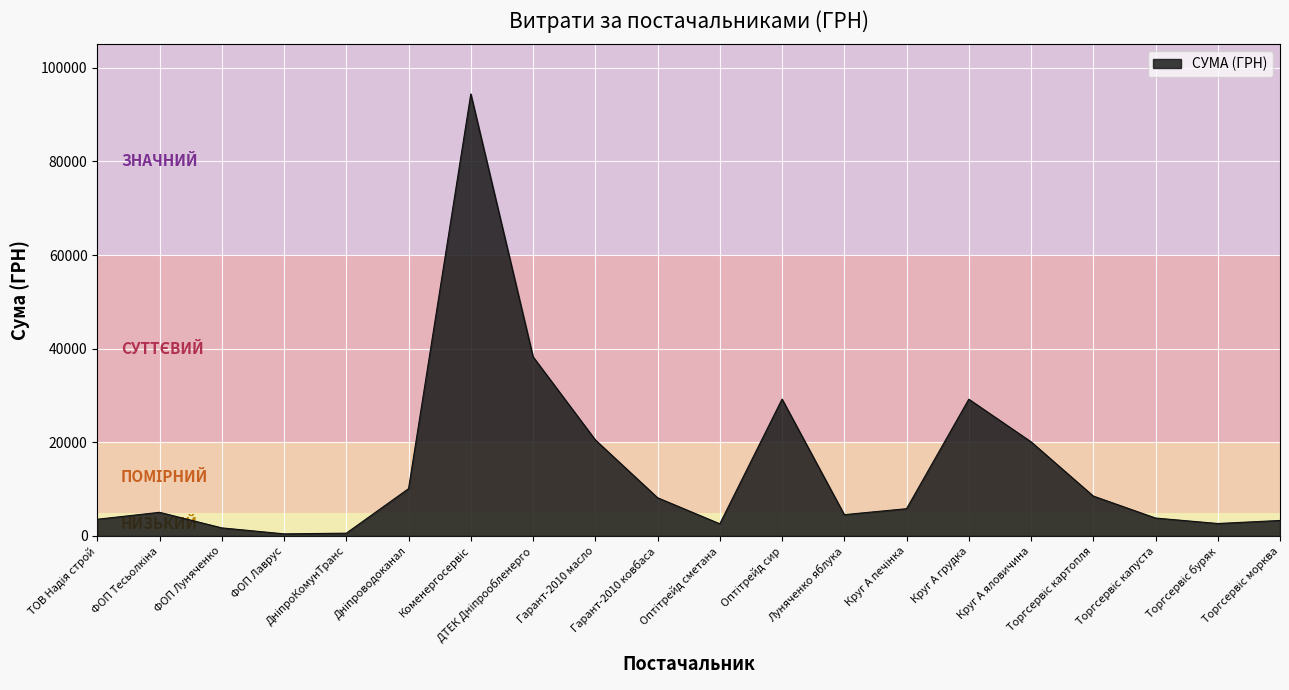

How many lines are shown in the chart?

1